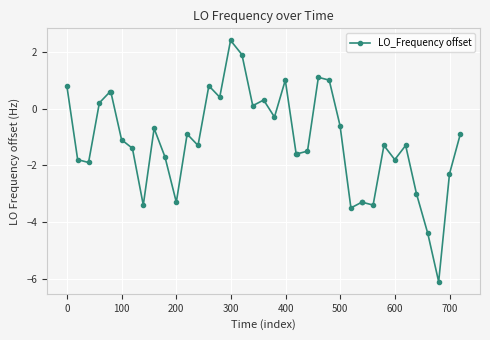

What is the average value?

-1.2